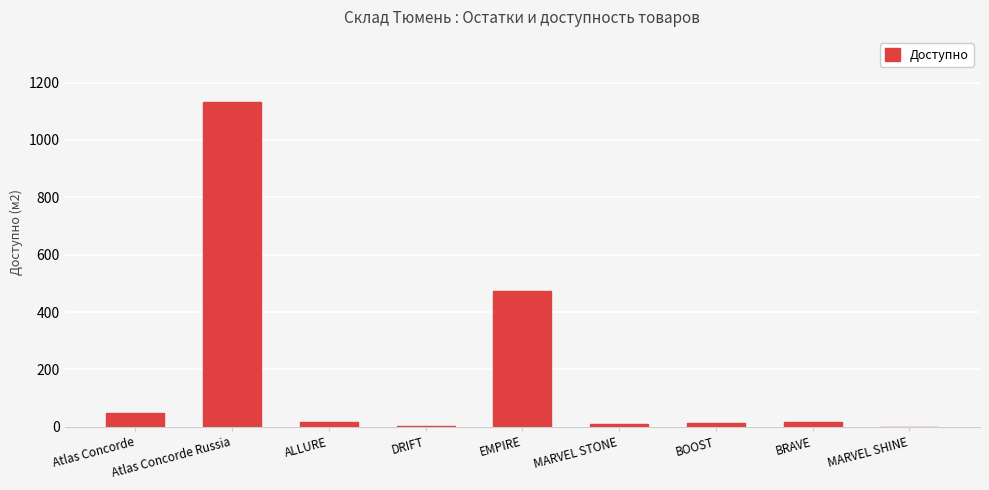

What is the sum of all values?

1708.0